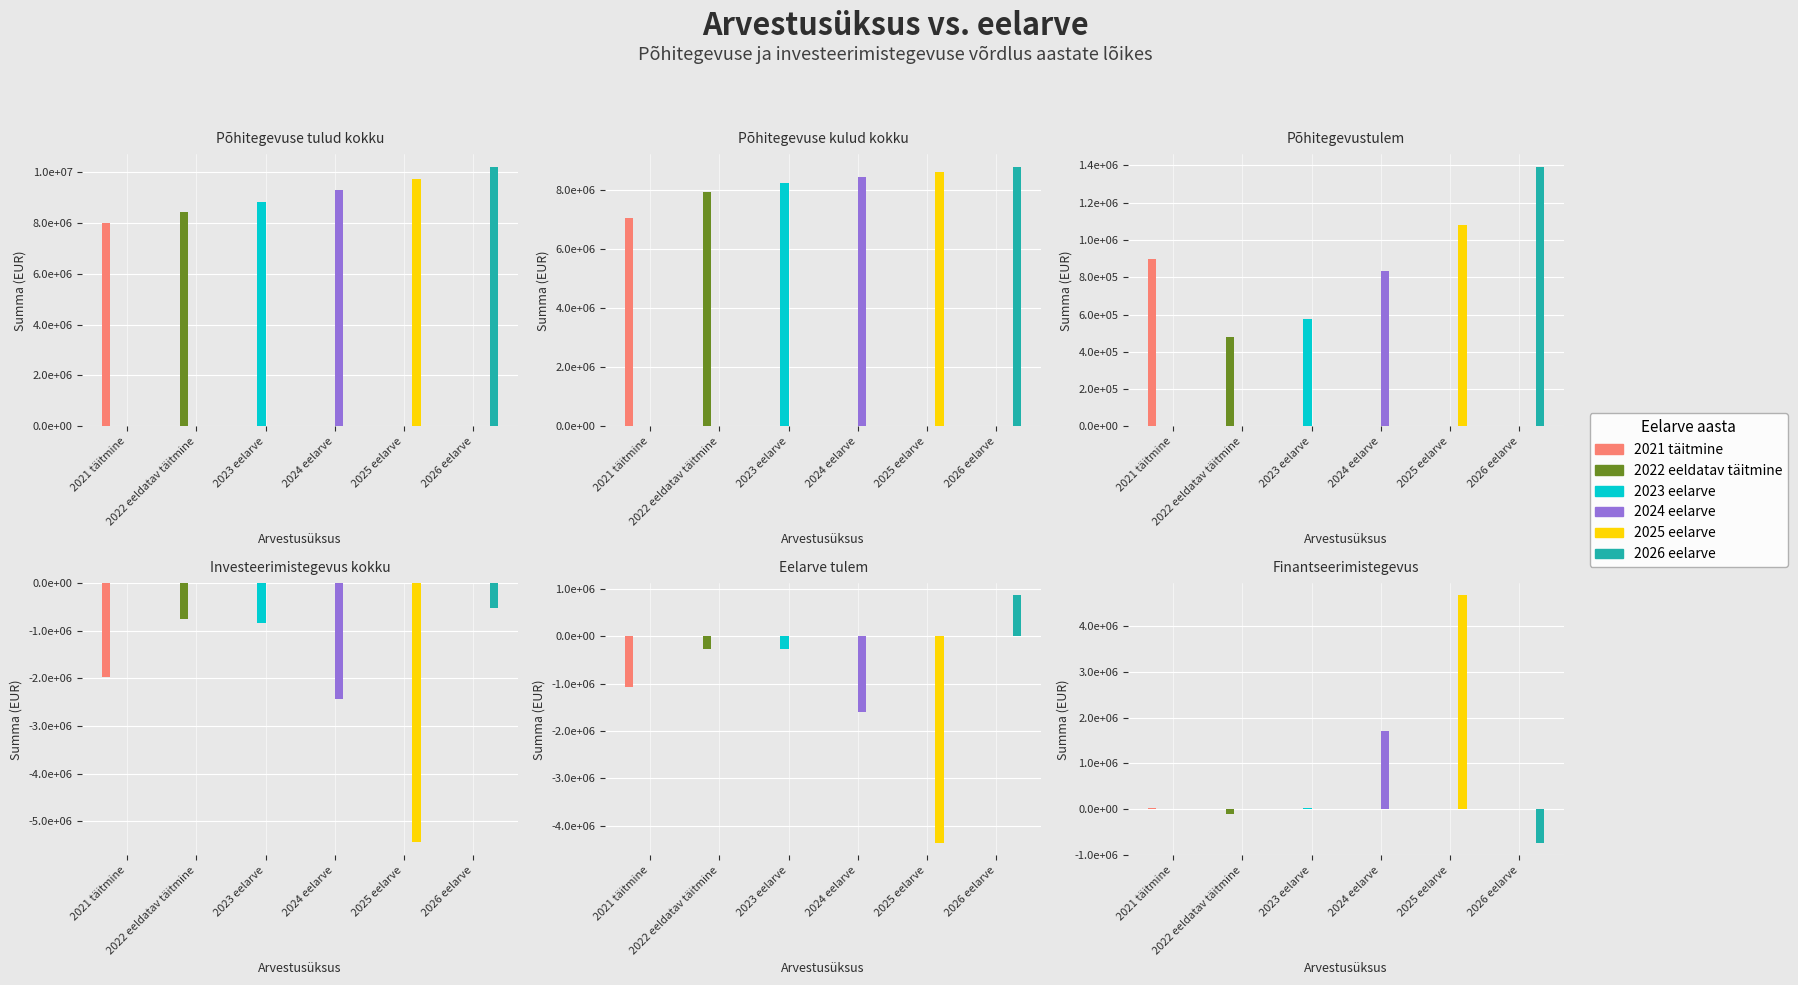

Read the 2023 eelarve value at Põhitegevustulem.

573700.0